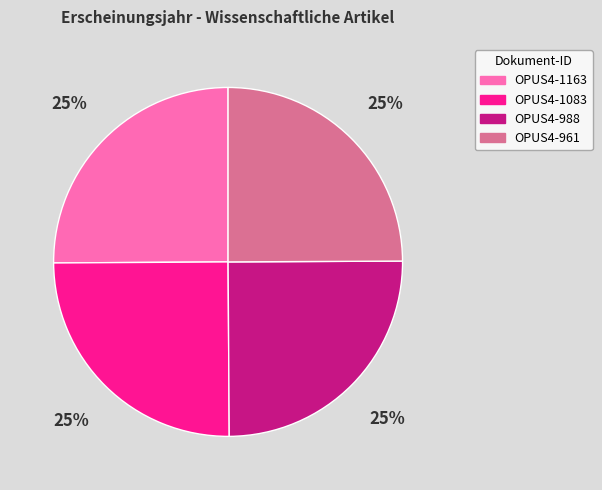

Approximately how many times larger is the value at OPUS4-961 compared to OPUS4-1163?

1.0